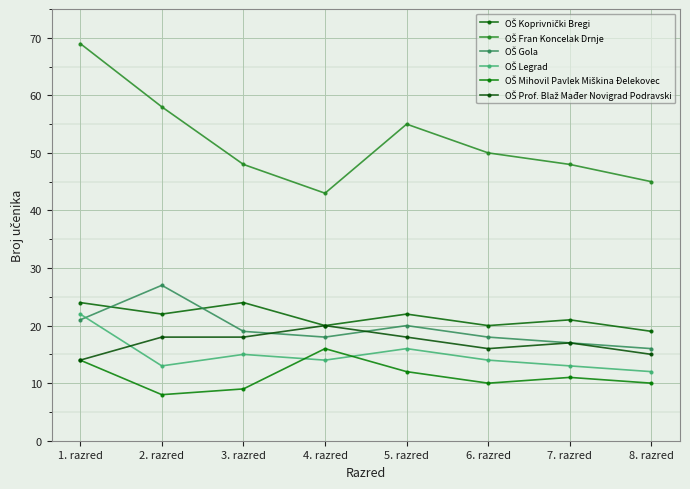

Reading left to right, transcribe all the data shown in this chart.

OŠ Koprivnički Bregi: 24	22	24	20	22	20	21	19
OŠ Fran Koncelak Drnje: 69	58	48	43	55	50	48	45
OŠ Gola: 21	27	19	18	20	18	17	16
OŠ Legrad: 22	13	15	14	16	14	13	12
OŠ Mihovil Pavlek Miškina Đelekovec: 14	8	9	16	12	10	11	10
OŠ Prof. Blaž Mađer Novigrad Podravski: 14	18	18	20	18	16	17	15